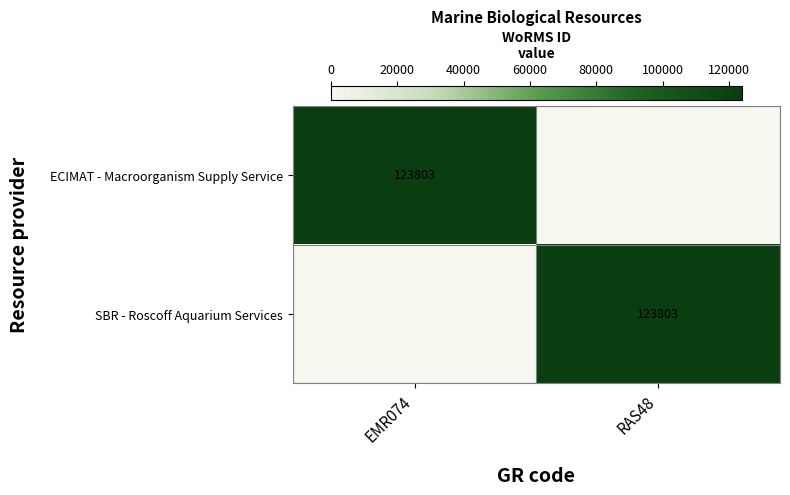

Is it true that ECIMAT - Macroorganism Supply Service equals 220198 at EMR074?

False